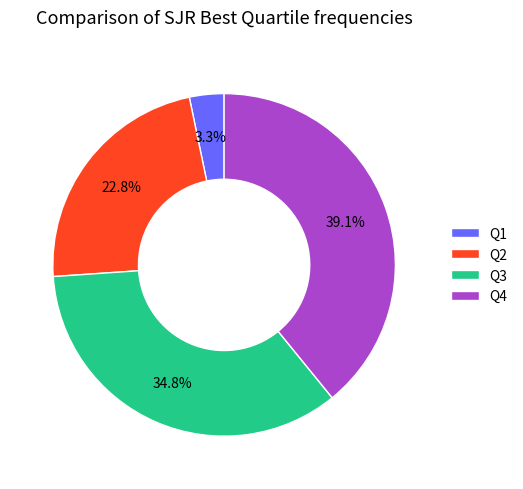

What is the largest slice in the pie chart?

Q4